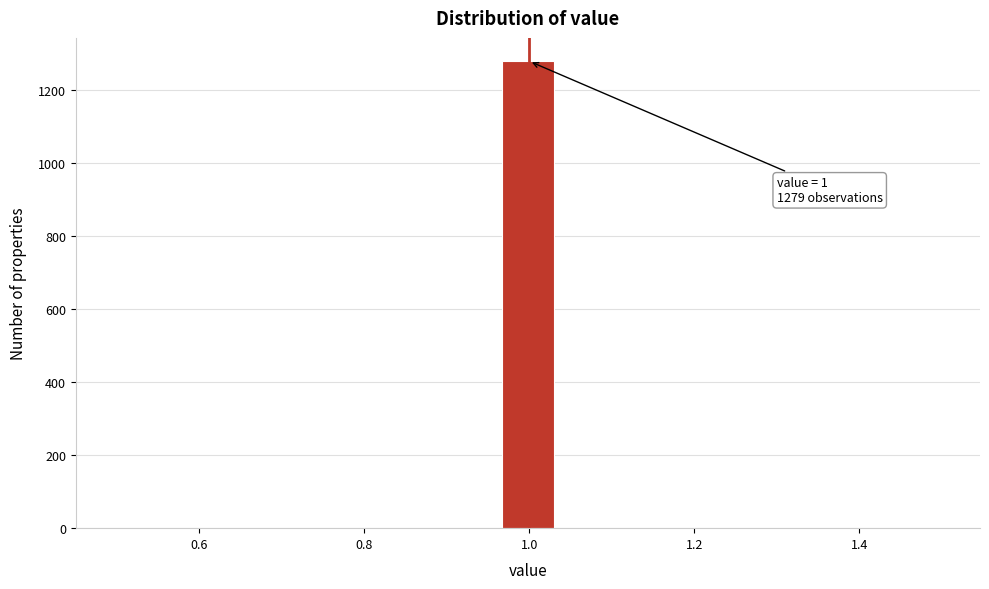

Around what value on the x-axis is the tallest bar? Give the approximate position of its centre, as read against the axis.

1.00